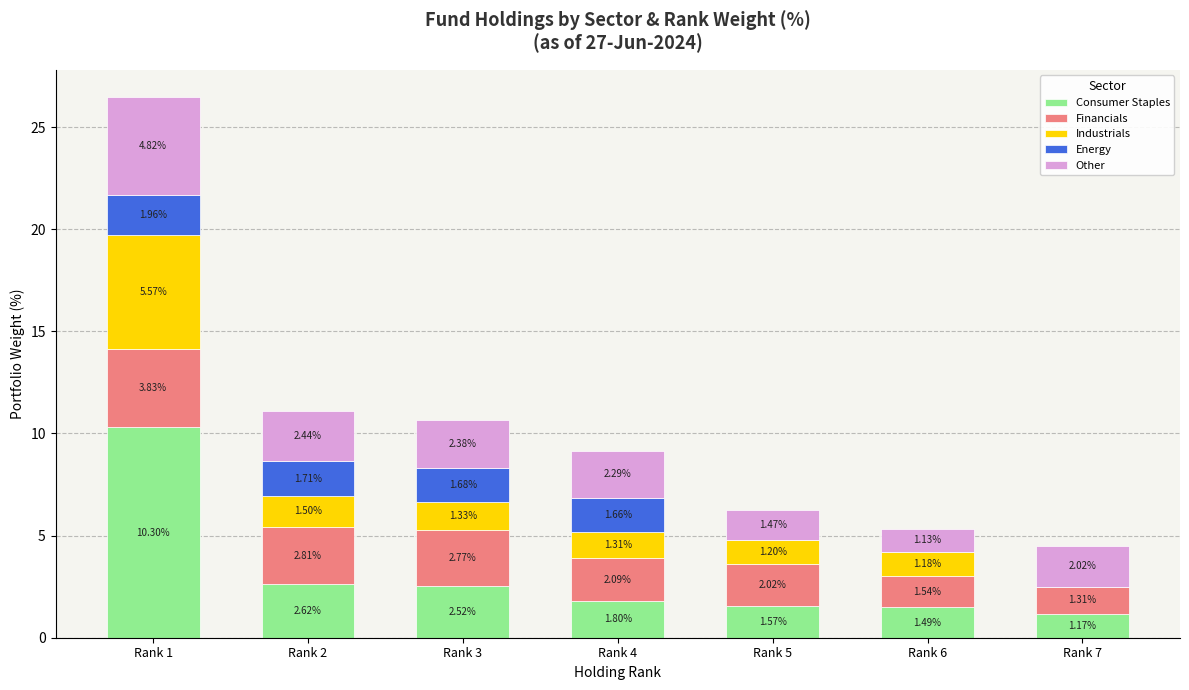

At which category is the sum across all series the highest?

Rank 1